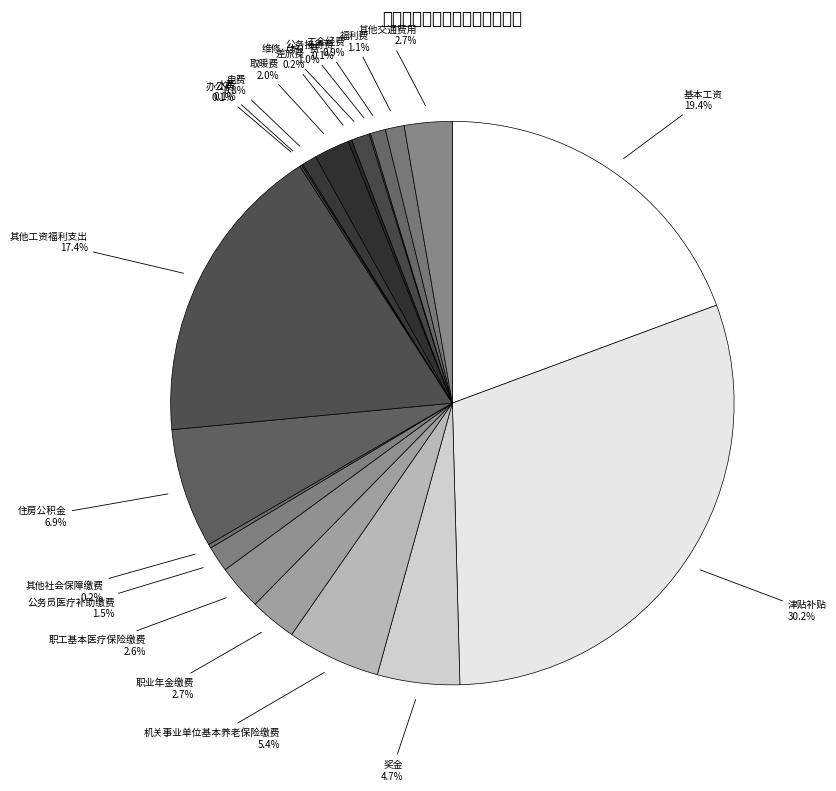

Count the number of slices in the pie.

20